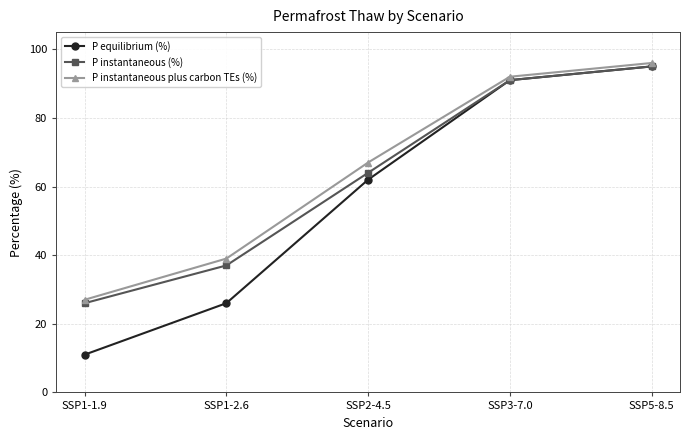

What is the average value of the P equilibrium (%) series?

57